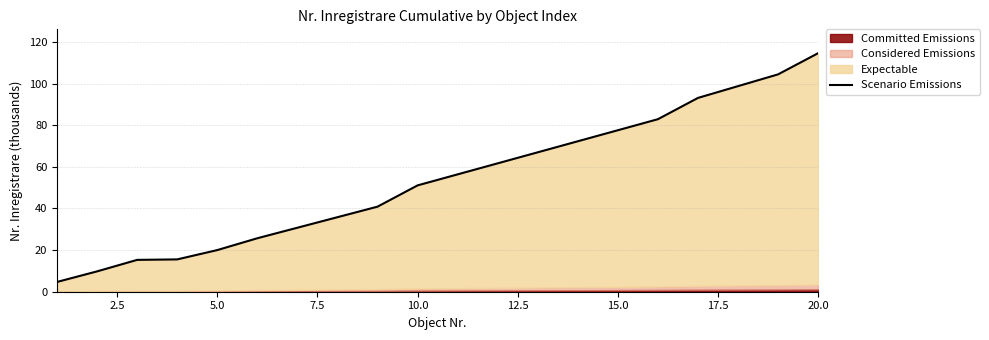

What is the smallest value displayed?

4.7